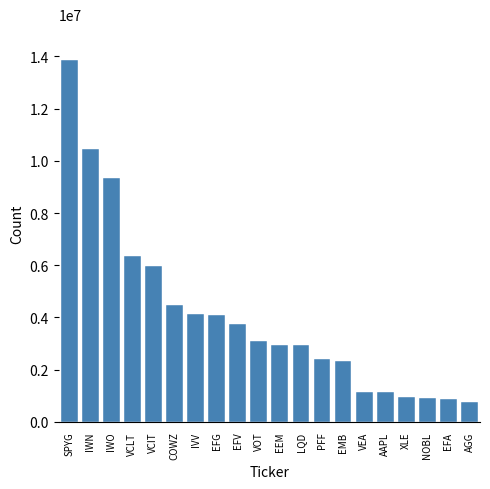

What is the maximum value shown in the chart?

13851068